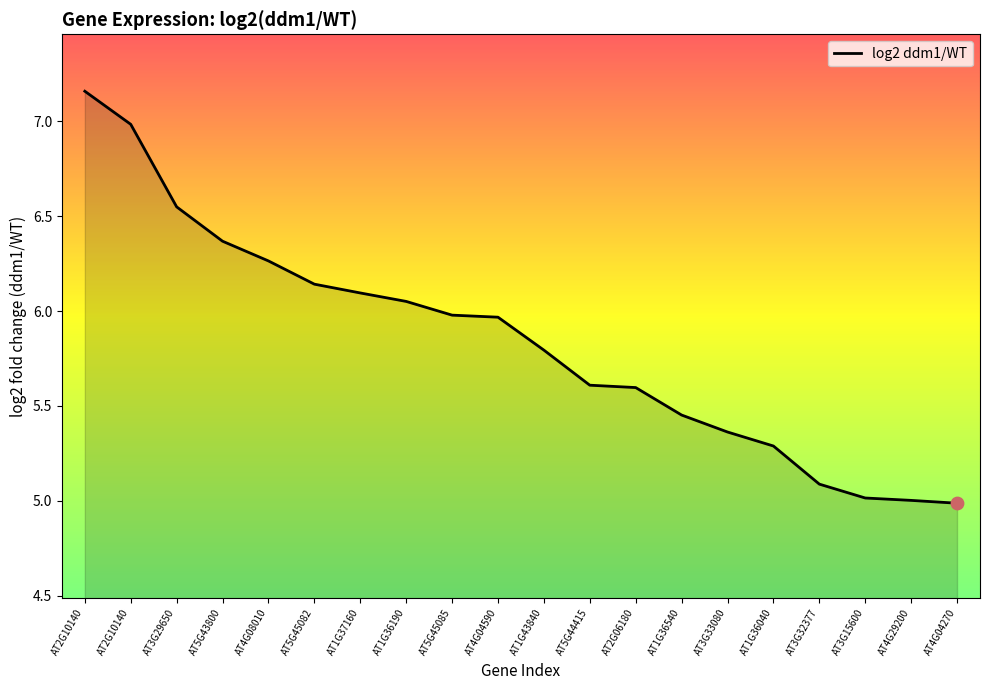

Between AT4G08010 and AT1G36040, which is larger?

AT4G08010